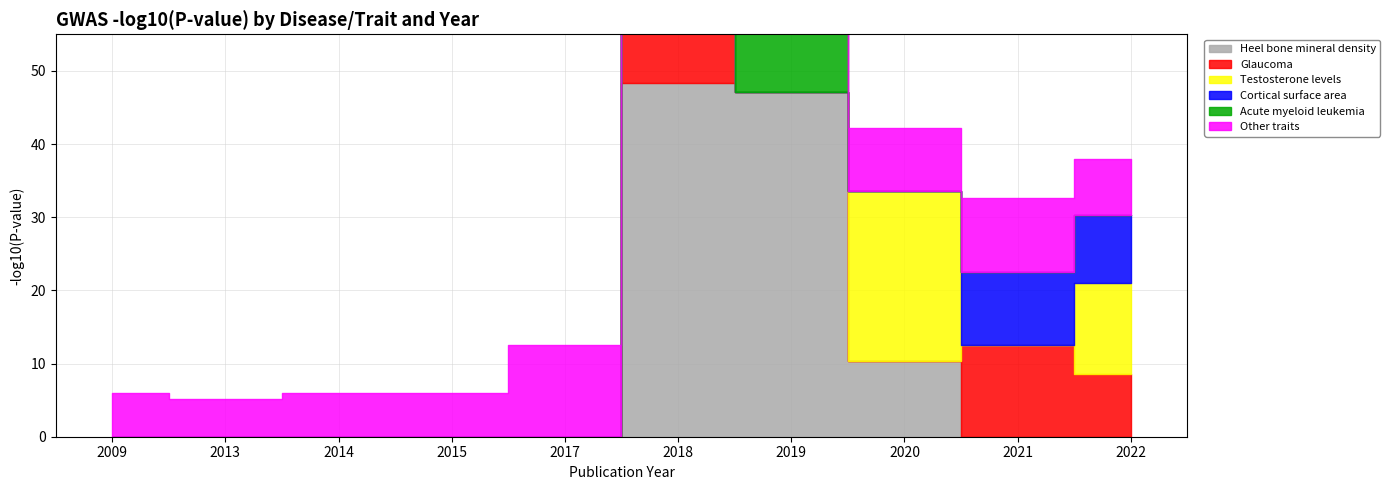

What is the difference between the highest and lowest values at 2013?

5.1